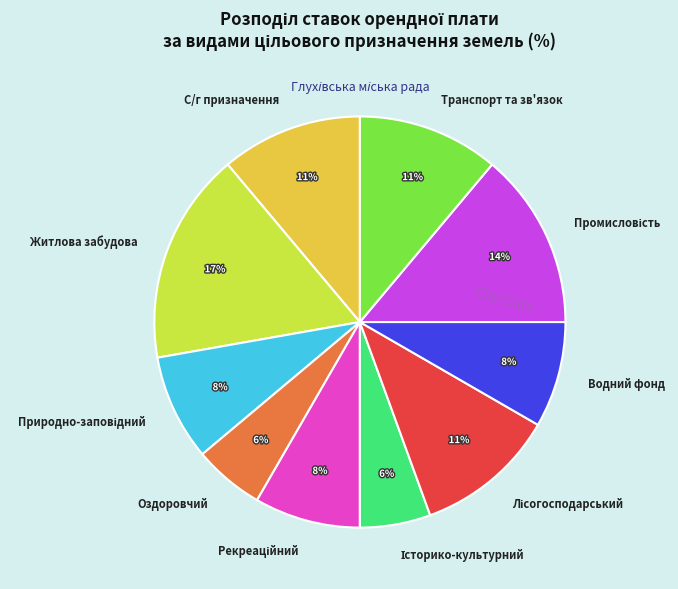

Which category has the biggest portion of the pie?

Житлова забудова